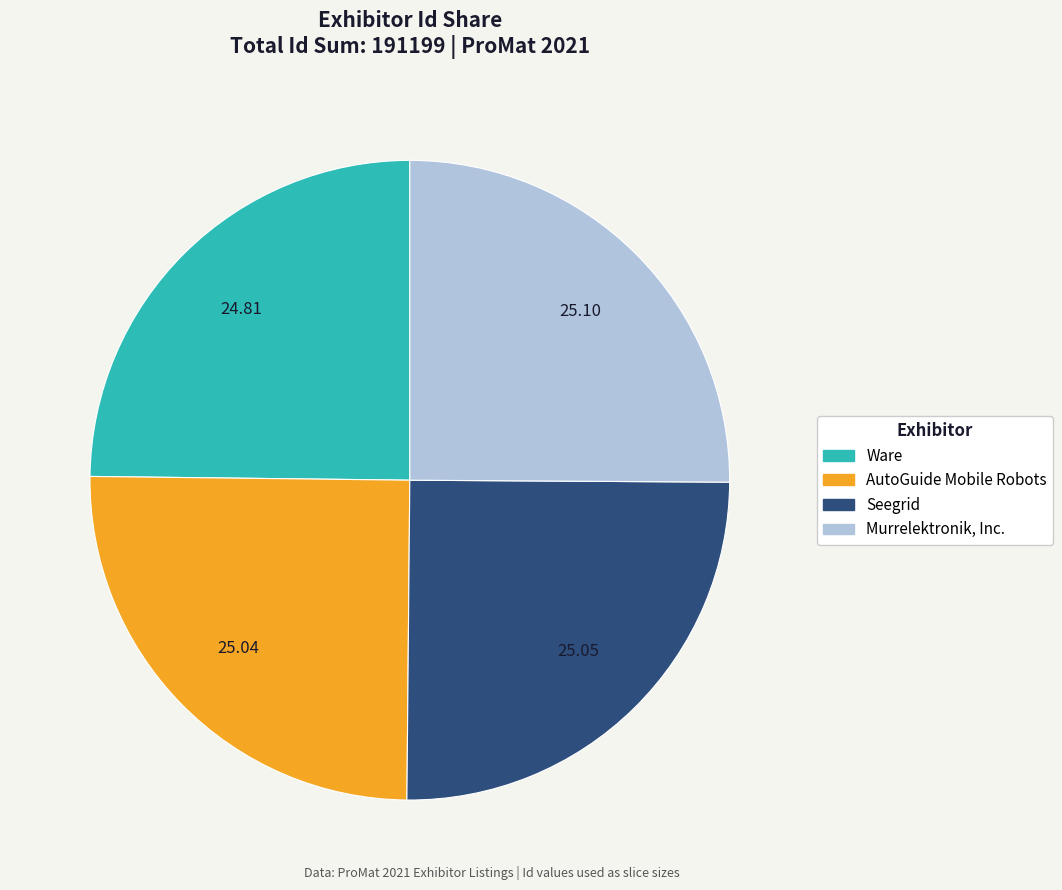

Approximately how many times larger is the value at Seegrid compared to AutoGuide Mobile Robots?

1.0